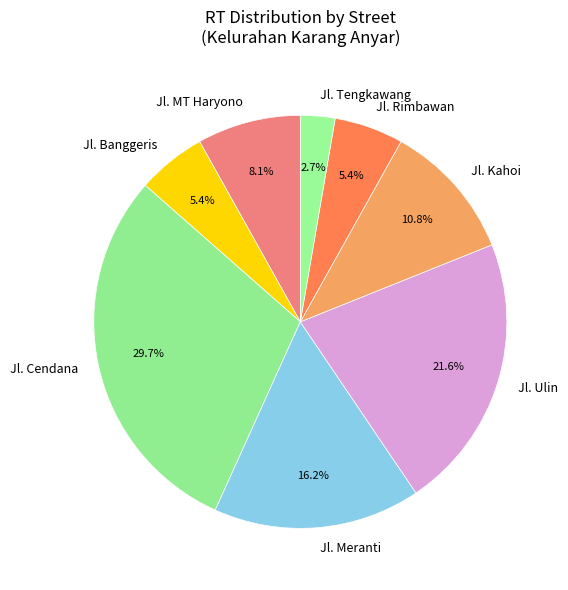

To the nearest percent, what is the difference between the largest and smallest slice percentages?

27%